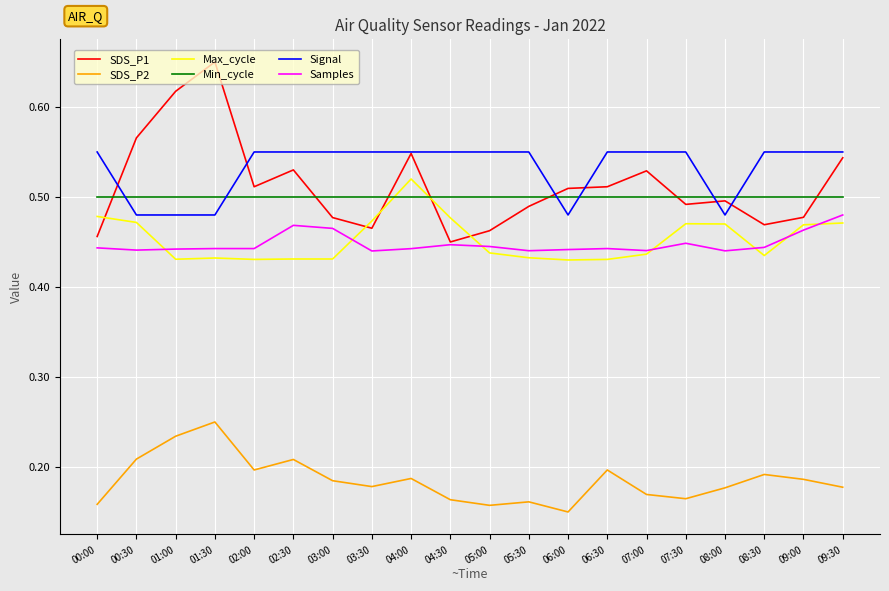

What is the total value across all series at 05:30?

2.6